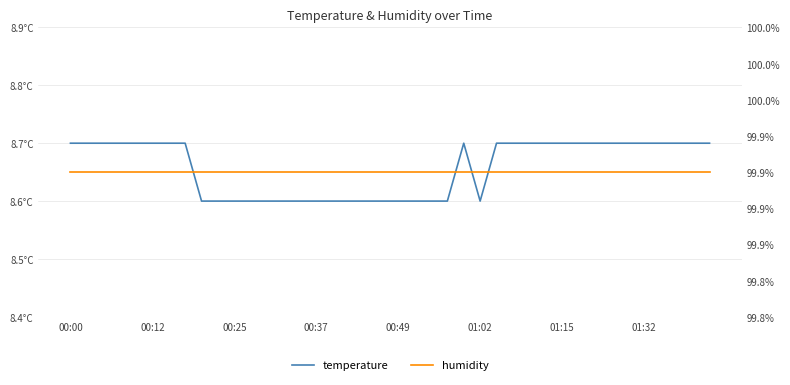

How many lines are shown in the chart?

2